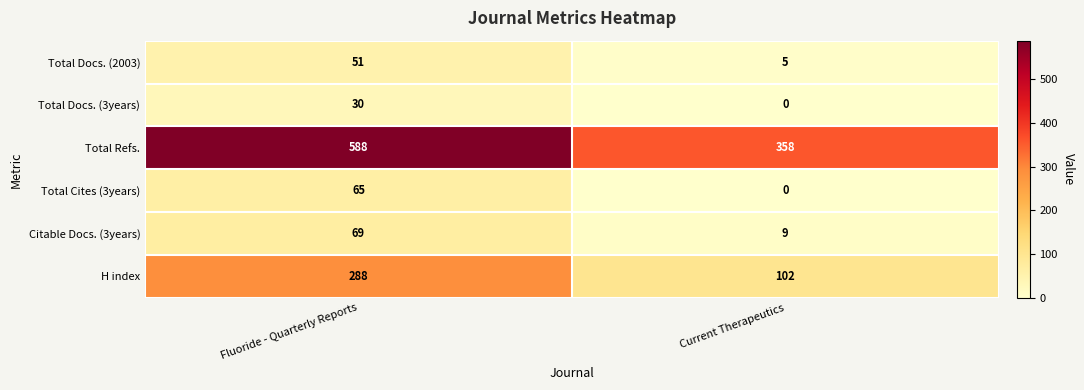

List the series in order of their peak value, highest first.

Total Refs., H index, Citable Docs. (3years), Total Cites (3years), Total Docs. (2003), Total Docs. (3years)